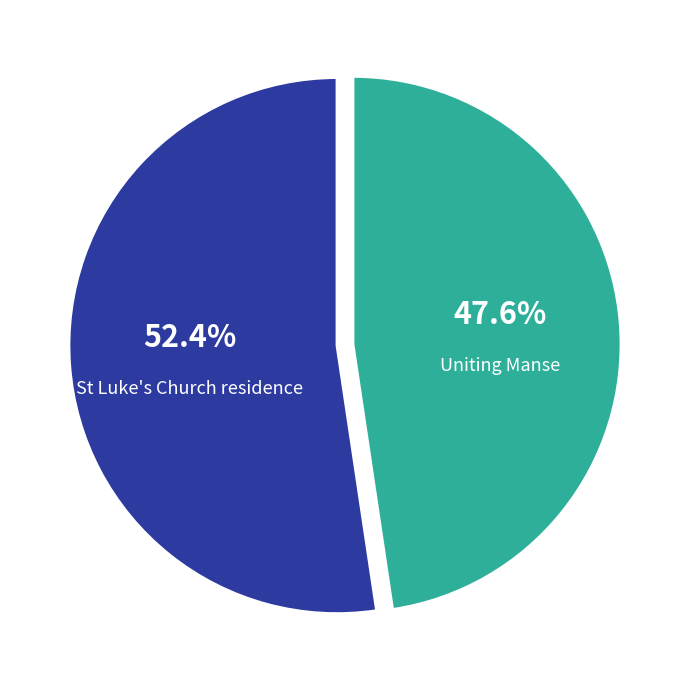

Is there a majority slice in this chart?

Yes